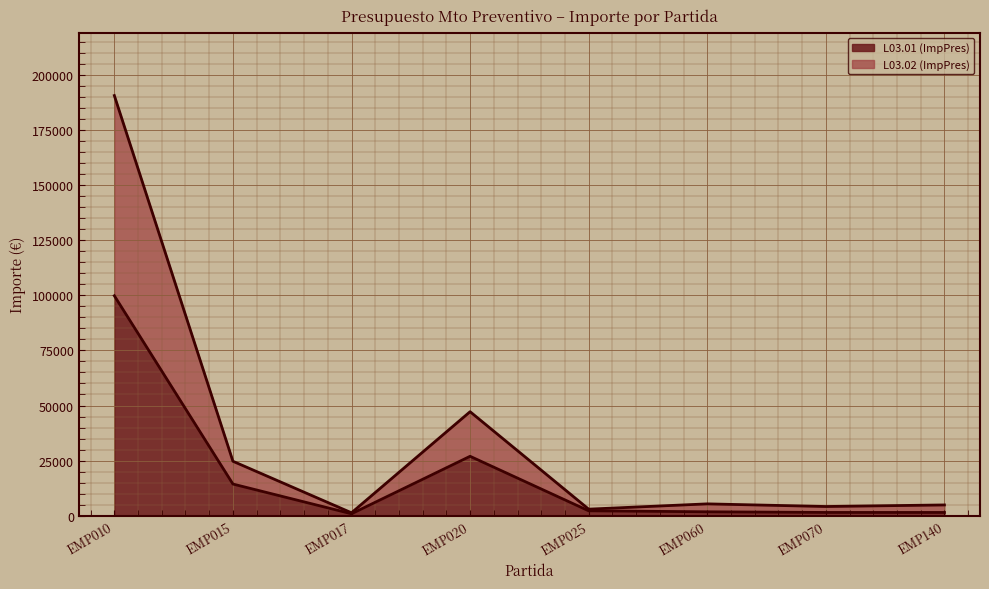

At which label does L03.01 (ImpPres) reach its minimum?

EMP017